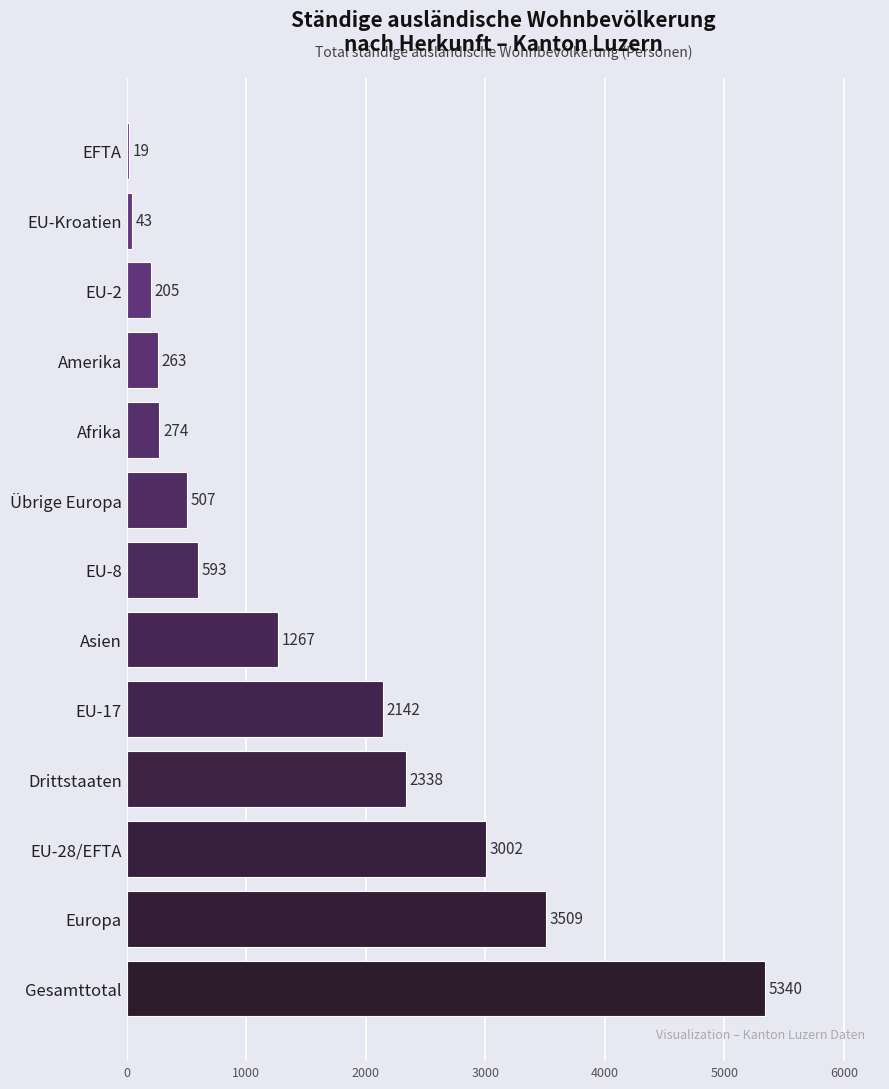

What is the change in value from EU-8 to EU-Kroatien?

-550